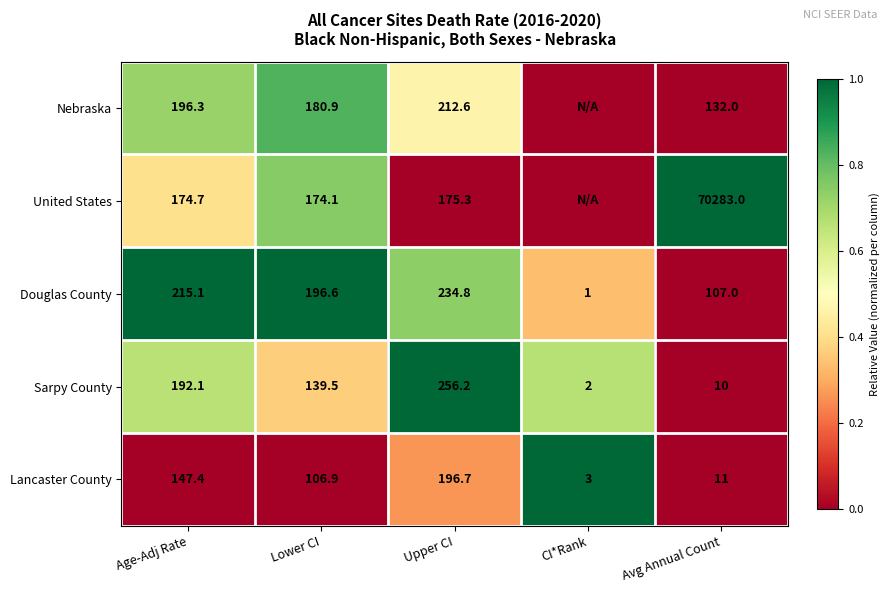

What is the difference between the highest and lowest values at Avg Annual Count?

70273.0